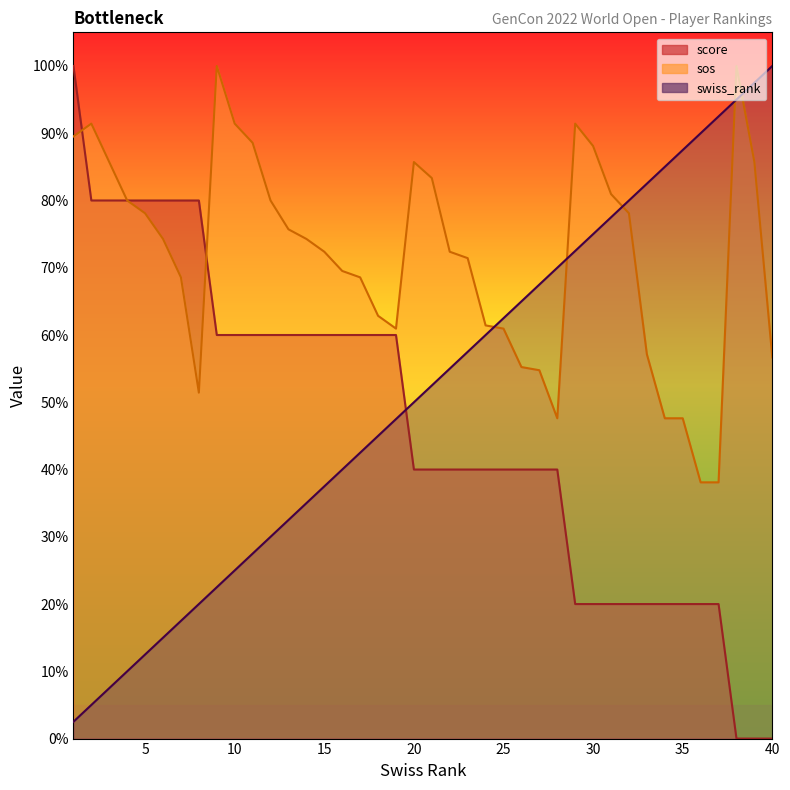

Does the chart display data point markers on the line(s)?

No